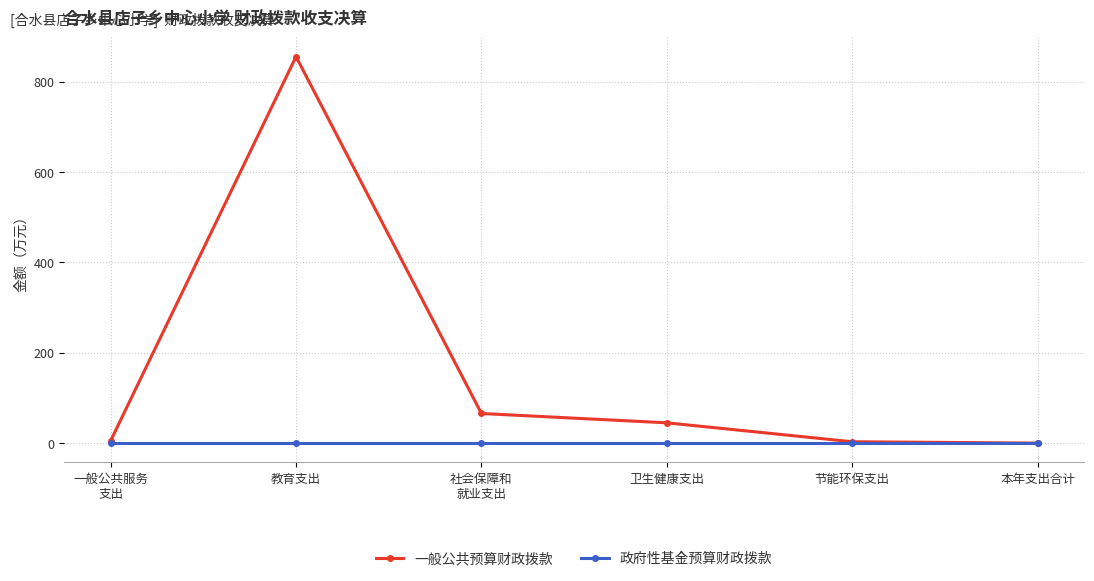

Rank the series by their average value, from lowest to highest.

政府性基金预算财政拨款, 一般公共预算财政拨款